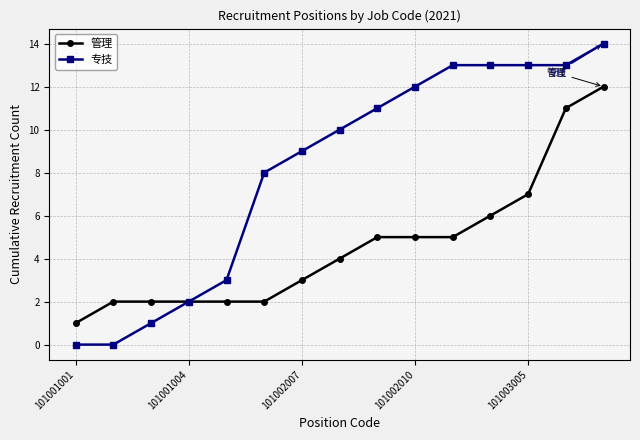

What is the value of the 管理 point at the 4th from the left?

2